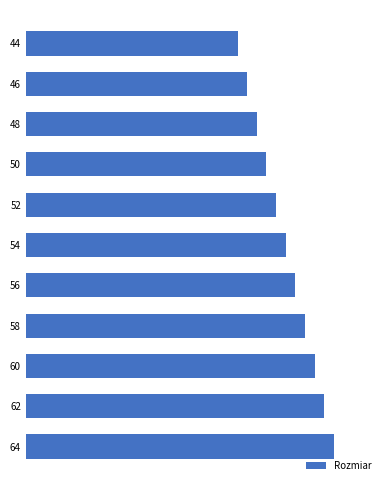

Rank the categories by value from highest to lowest.

64, 62, 60, 58, 56, 54, 52, 50, 48, 46, 44